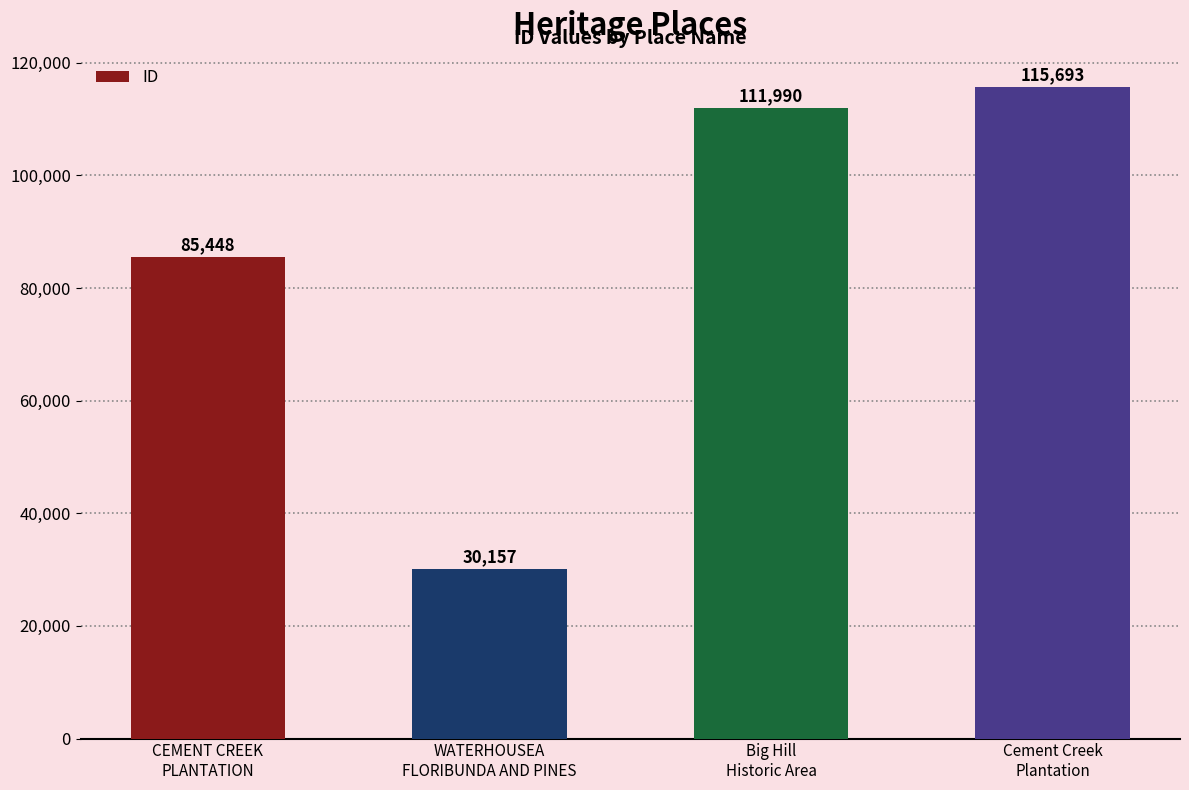

How many data points does each series have?

4